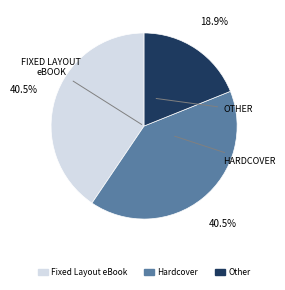

What percentage do Fixed Layout eBook and Other together represent?

59.5%